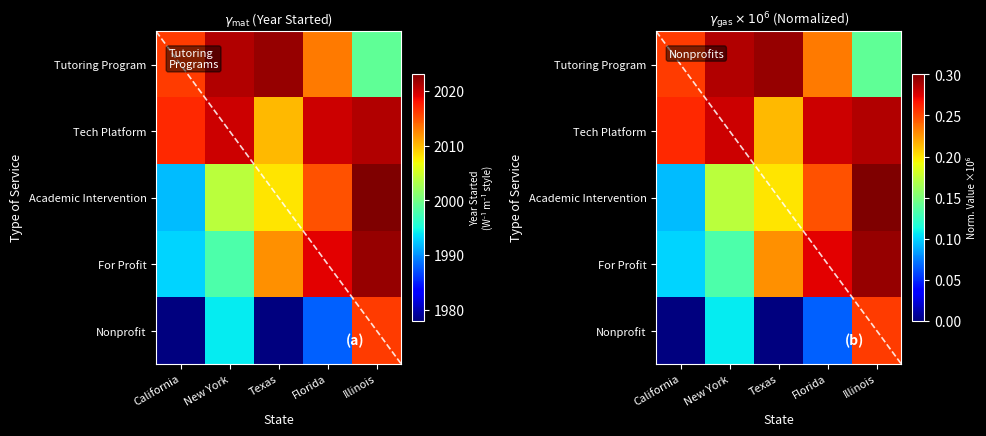

The Nonprofit series shows 0.1 at California. True or false?

False